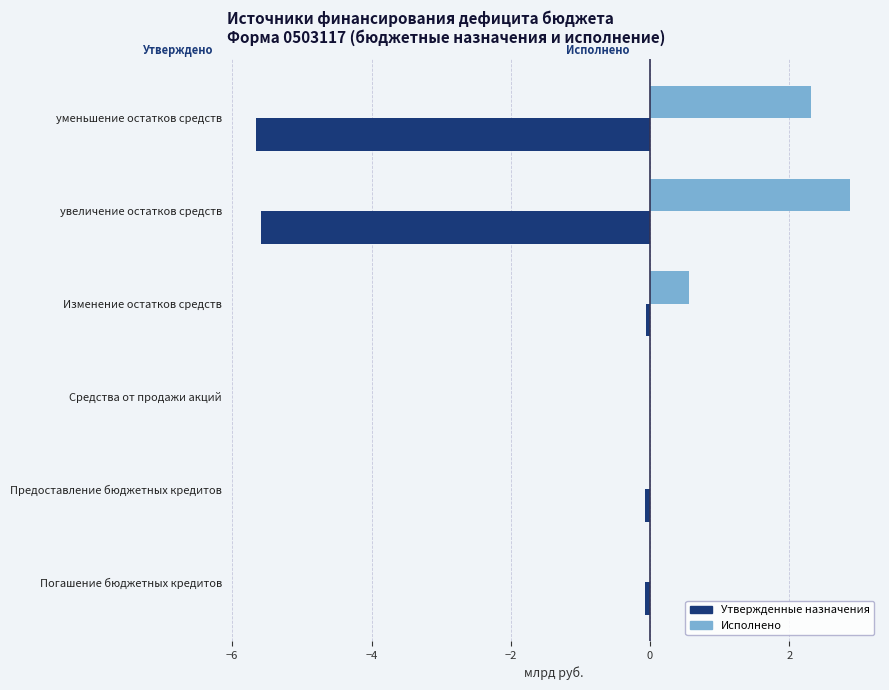

What is the sum of all Утвержденные назначения values?

-11.4